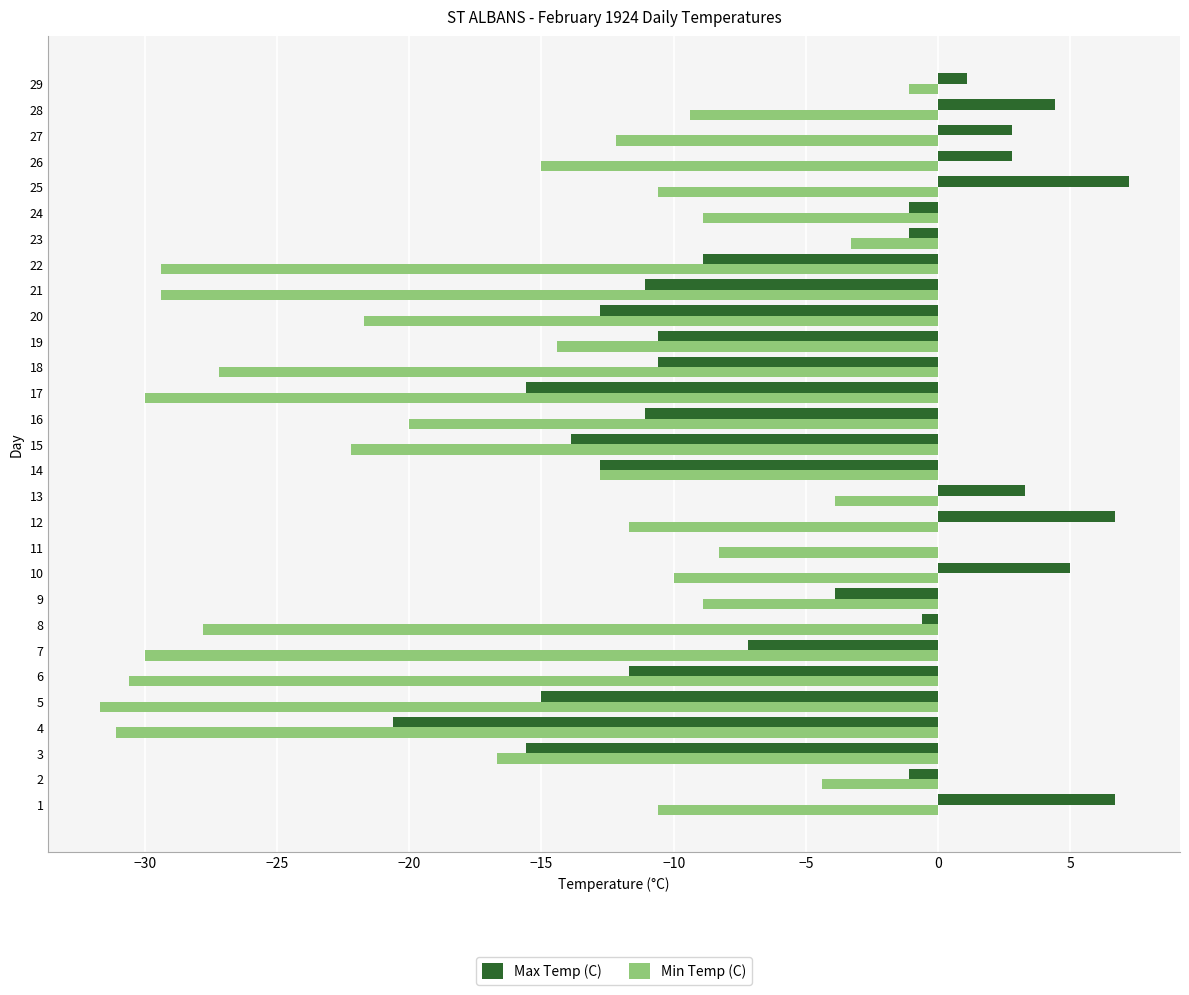

What is the sum of the Max Temp (C) values at 19 and 29?

-9.5